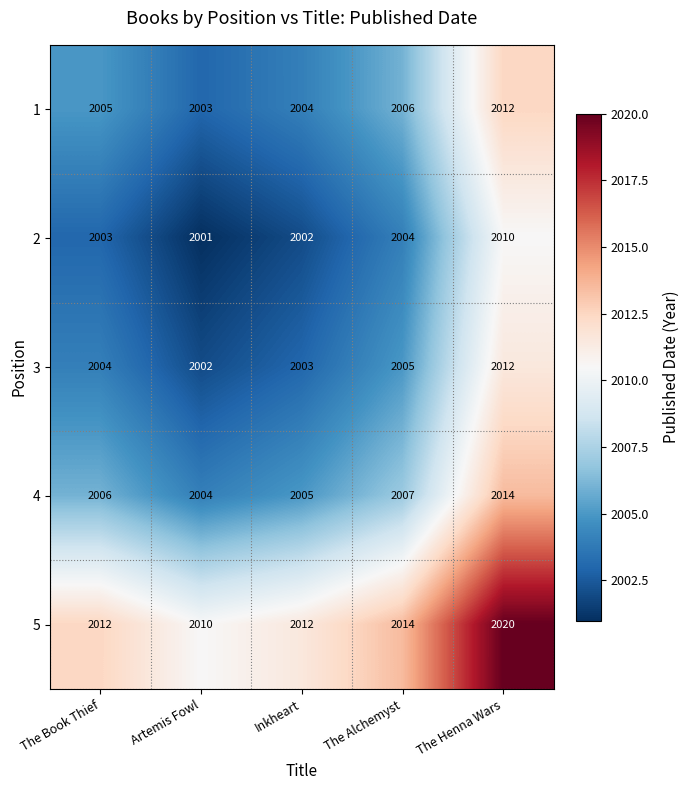

Count the number of data series in this chart.

5